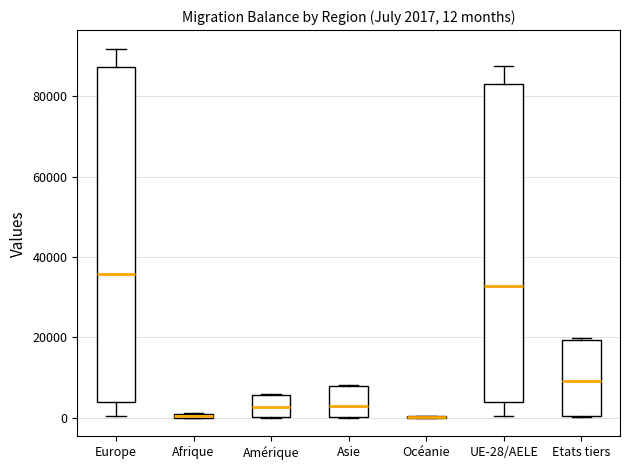

Which box is the tallest, from its lower edge to its upper edge?

Europe